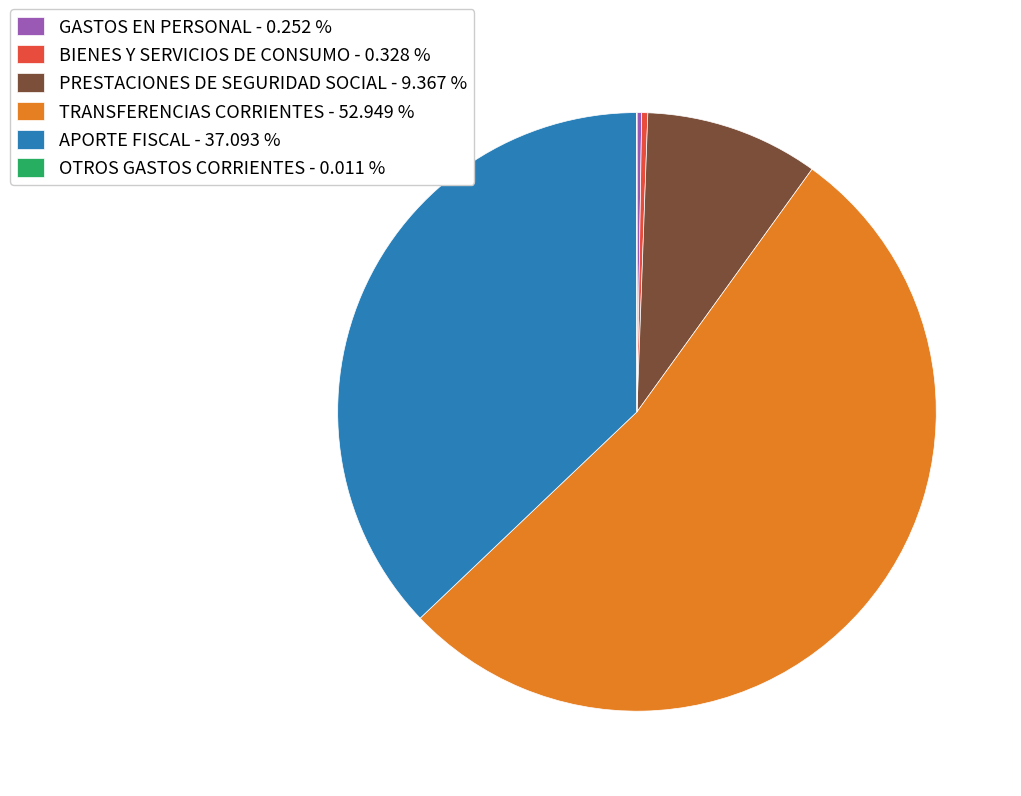

Does TRANSFERENCIAS CORRIENTES - 52.949 % represent more than half of the total?

Yes